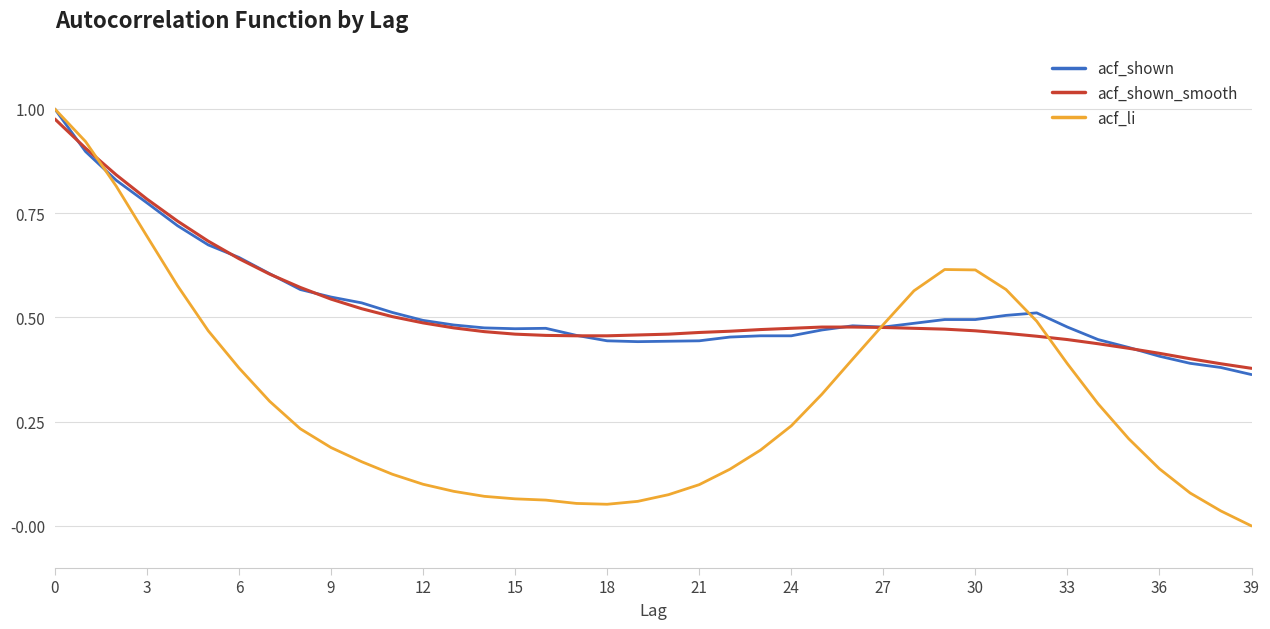

True or false: acf_li has more than 0 interior local peaks.

True